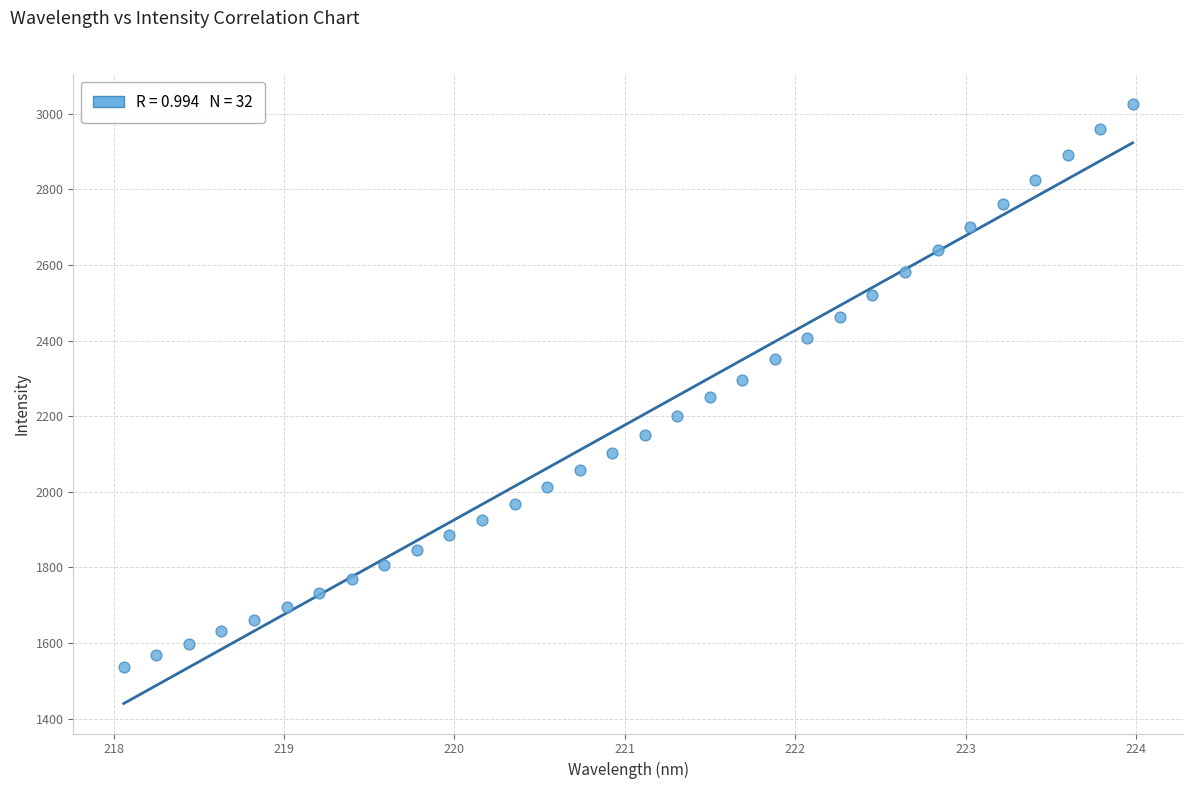

What is the range of X values (max minus min)?

5.9